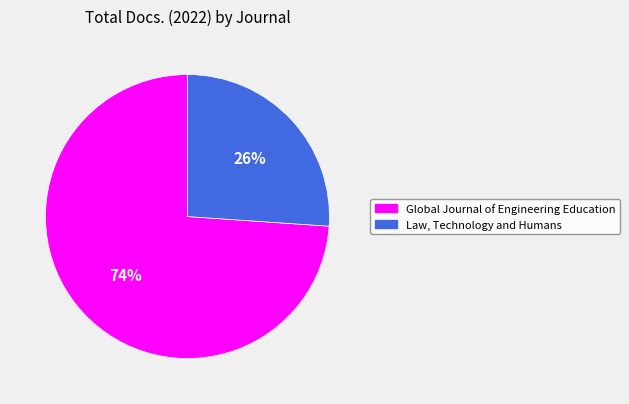

To the nearest percent, what percentage of the pie is Global Journal of Engineering Education?

74%